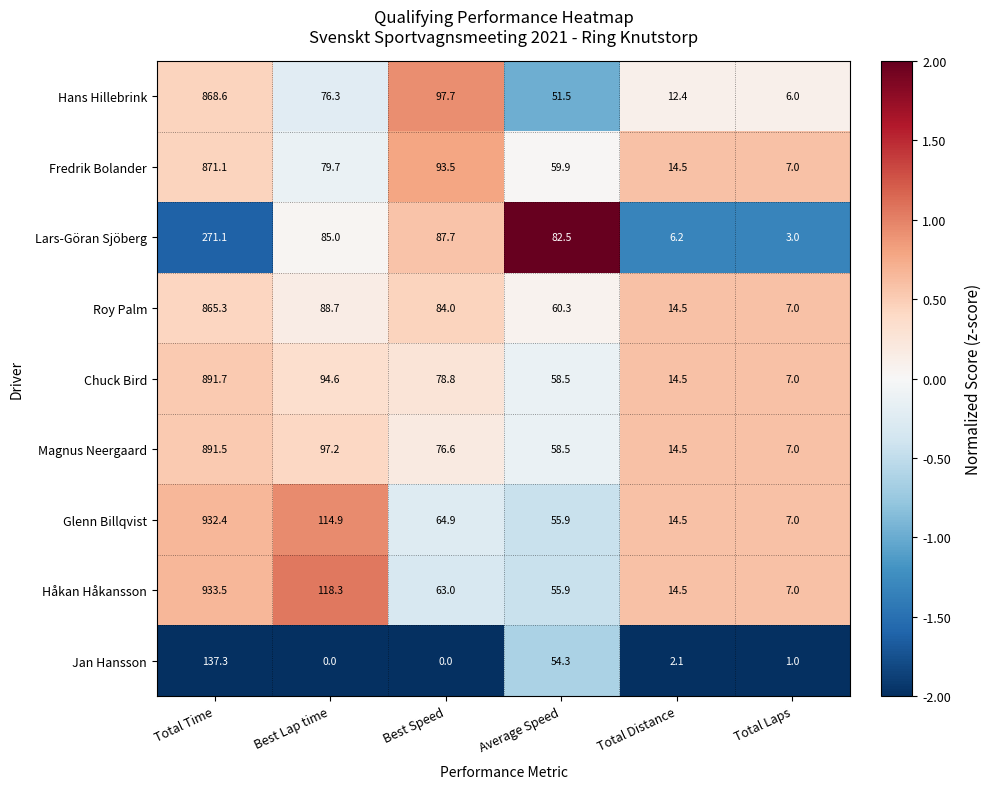

True or false: Chuck Bird has a value of 94.6 at Best Lap time.

True